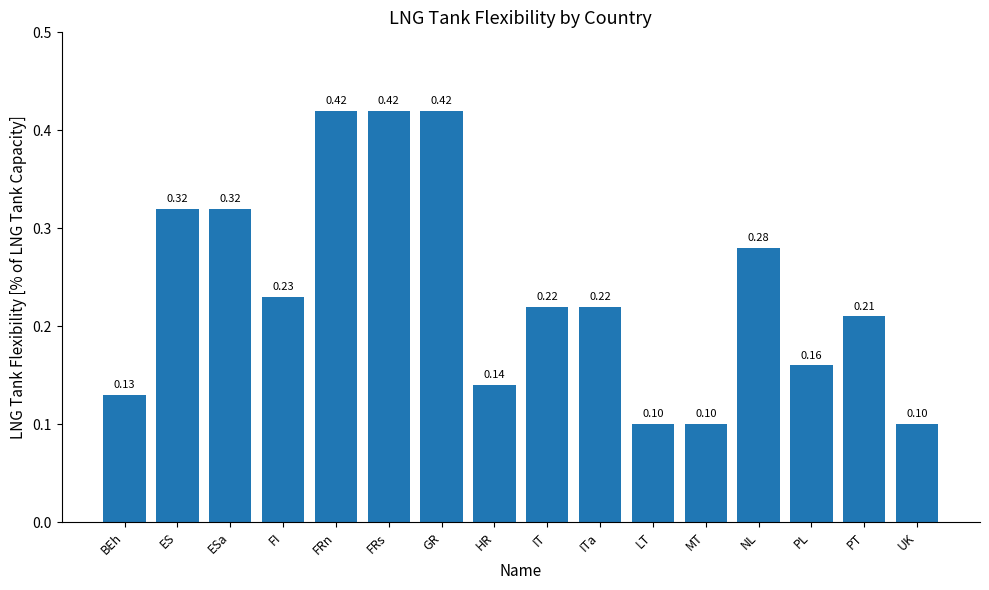

What is the label of the 6th bar from the right?

LT